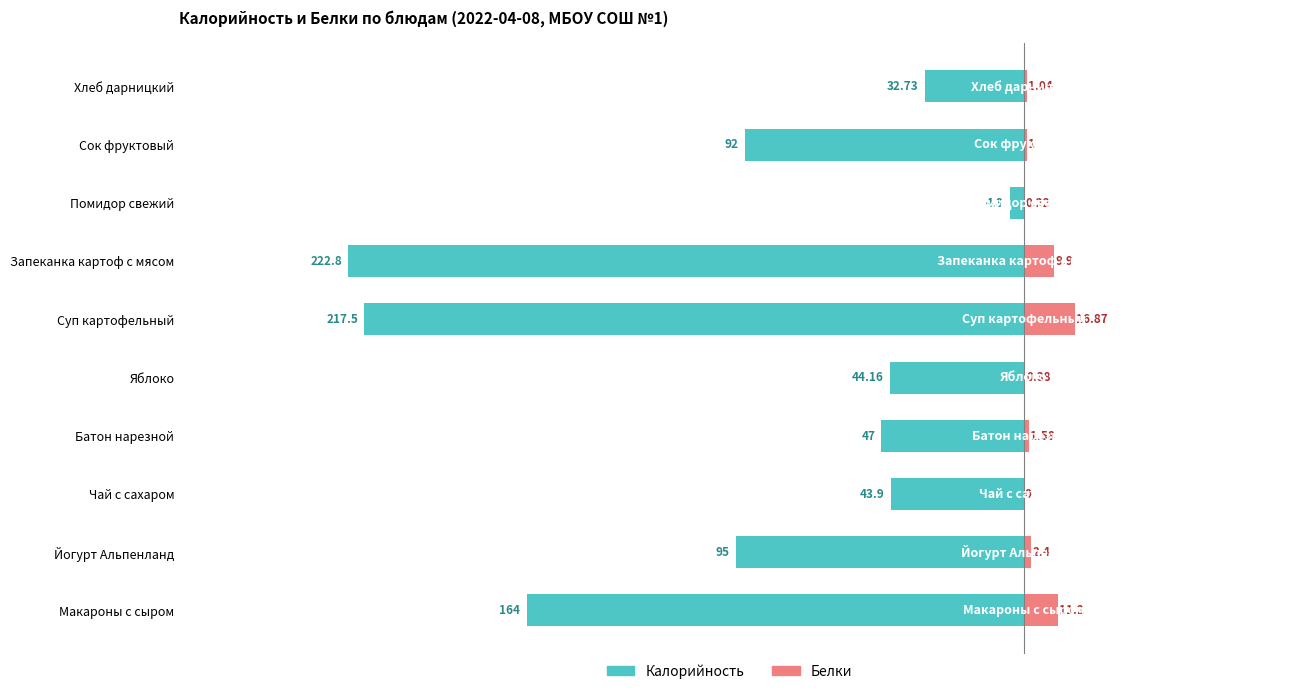

List the series in order of their peak value, lowest first.

Калорийность, Белки